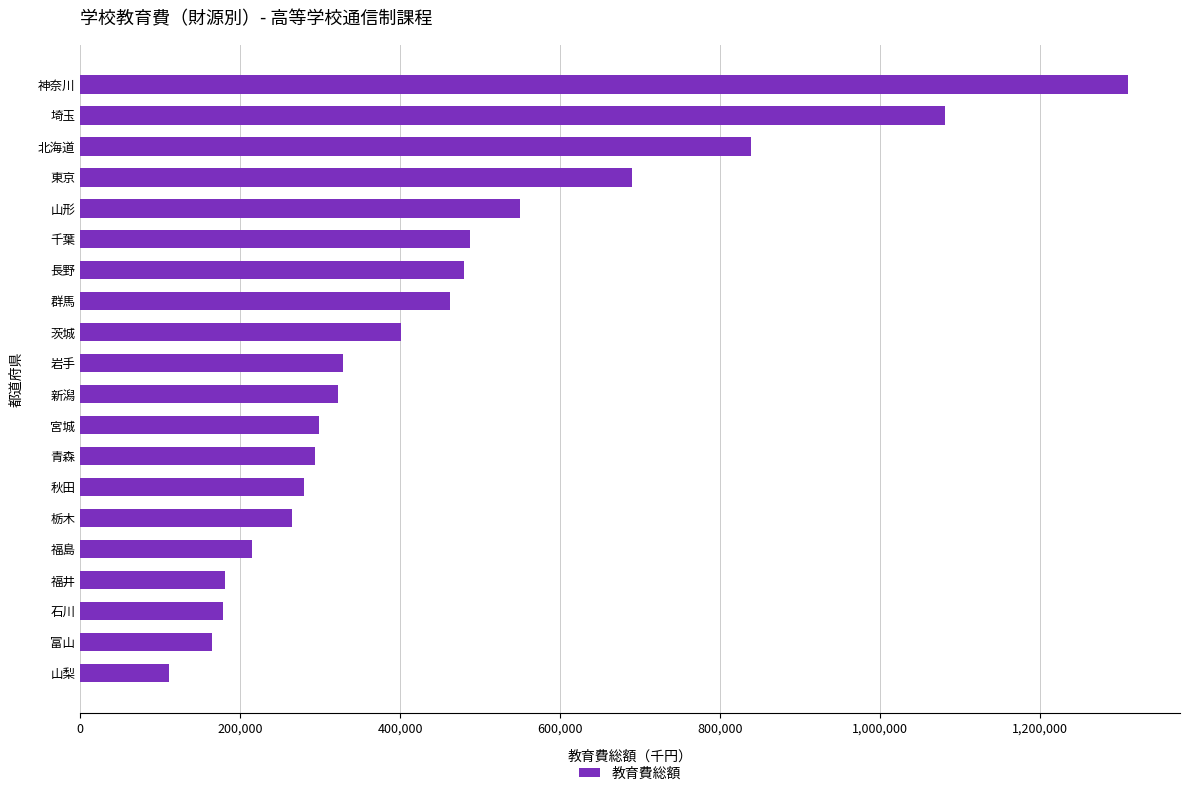

Where is the data nearest to the value 710225?

東京